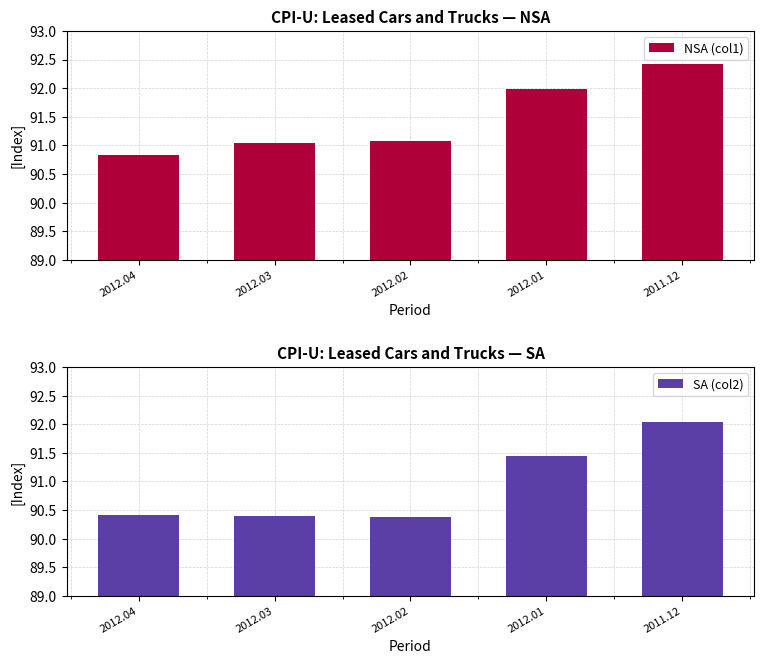

At how many categories does at least one series exceed 91?

4